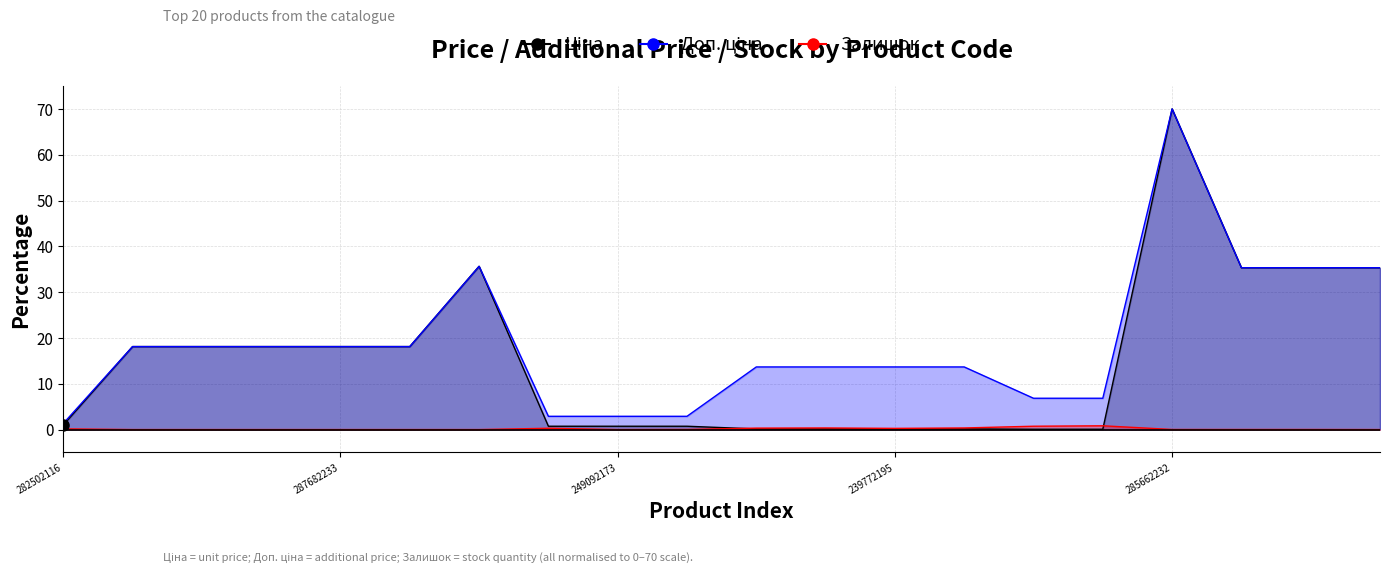

Reading left to right, extract all data points from this chart.

Ціна: 282502116=1.0	287682236=18.1	287682235=18.1	287682234=18.1	287682233=18.1	287682231=18.1	287702232=35.6	249092174=0.7	249092173=0.7	249092172=0.7	247132181=0.1	247132180=0.1	239772195=0.1	239772179=0.1	239732195=0.1	239732179=0.1	285662232=70.0	285642236=35.3	285642235=35.3	285642234=35.3
Доп. ціна: 282502116=1.3	287682236=18.1	287682235=18.1	287682234=18.1	287682233=18.1	287682231=18.1	287702232=35.6	249092174=2.9	249092173=2.9	249092172=2.9	247132181=13.7	247132180=13.7	239772195=13.7	239772179=13.7	239732195=6.8	239732179=6.8	285662232=70.0	285642236=35.3	285642235=35.3	285642234=35.3
Залишок: 282502116=0.1	287682236=0.0	287682235=0.0	287682234=0.0	287682233=0.0	287682231=0.0	287702232=0.0	249092174=0.3	249092173=0.0	249092172=0.0	247132181=0.3	247132180=0.3	239772195=0.3	239772179=0.3	239732195=0.7	239732179=0.8	285662232=0.0	285642236=0.0	285642235=0.0	285642234=0.0